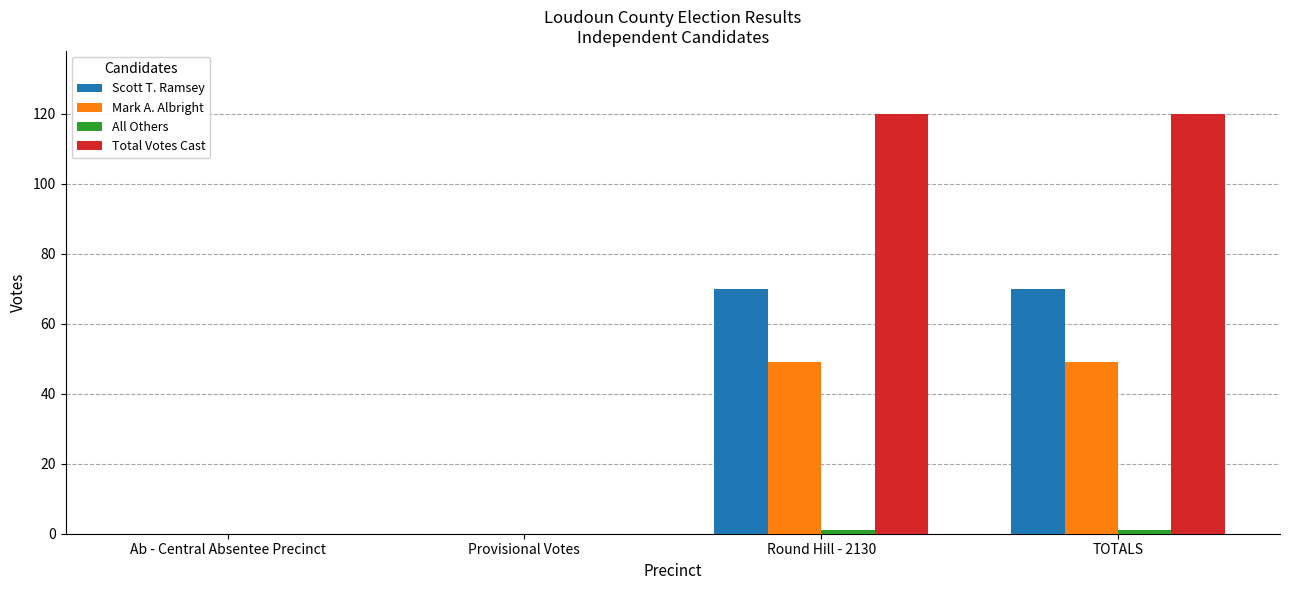

What is the spread (max minus min) of values at TOTALS?

119